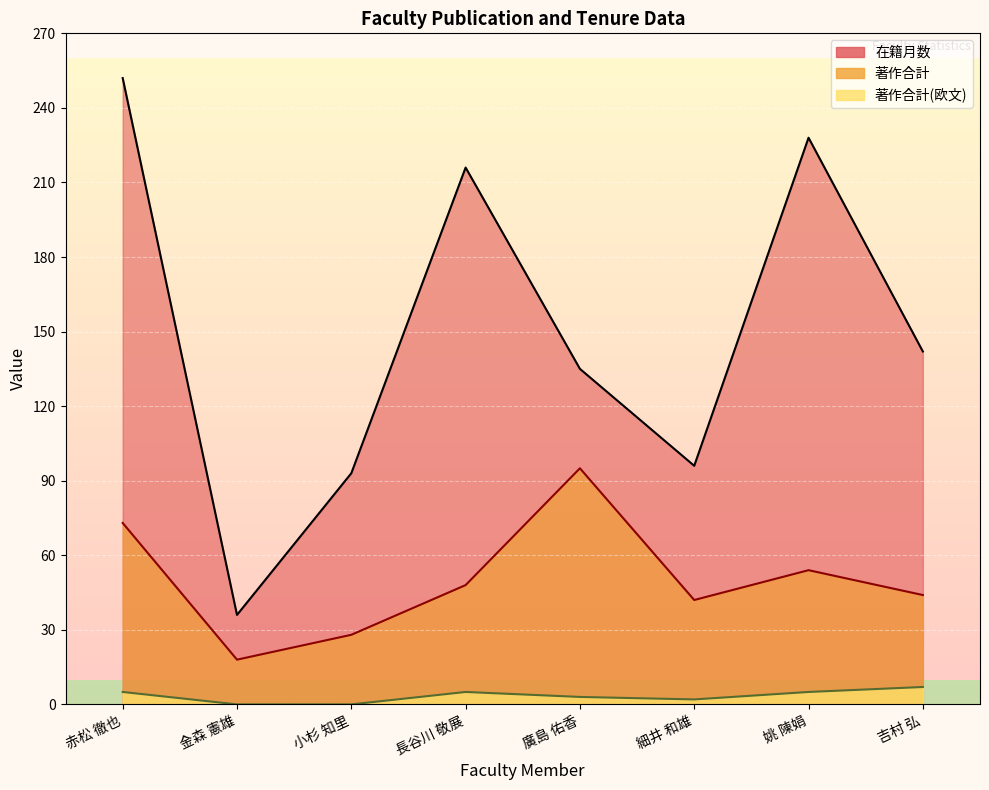

How many values in the 著作合計(欧文) series exceed 5?

1